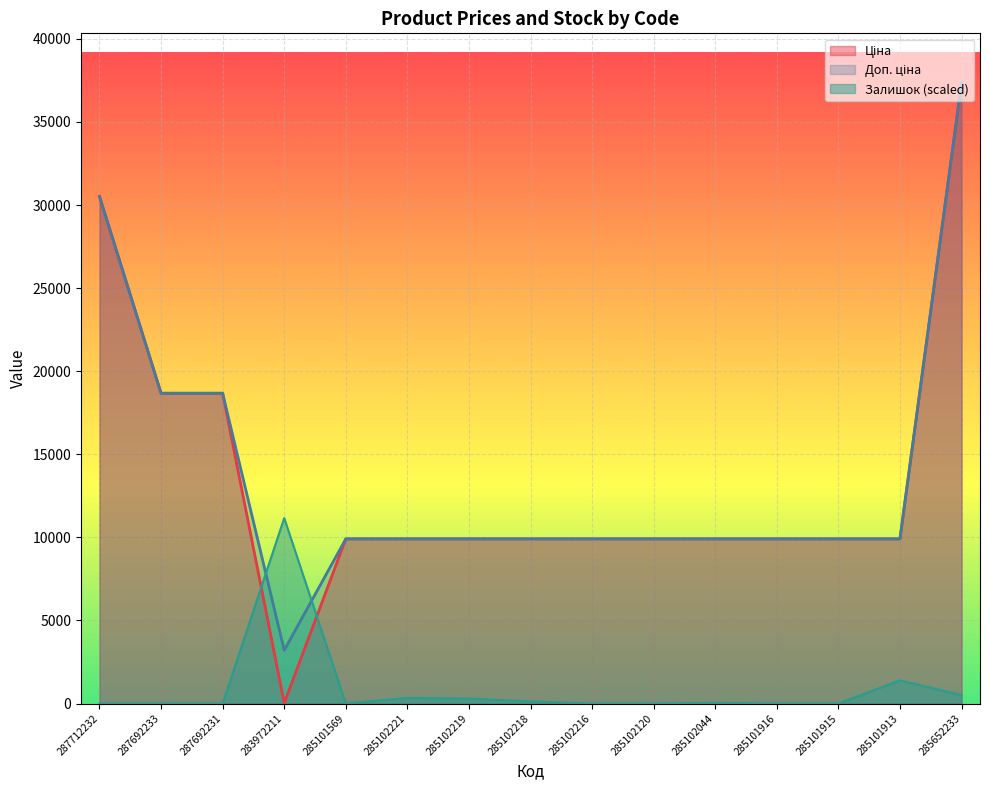

At which category is the sum across all series the highest?

285652233